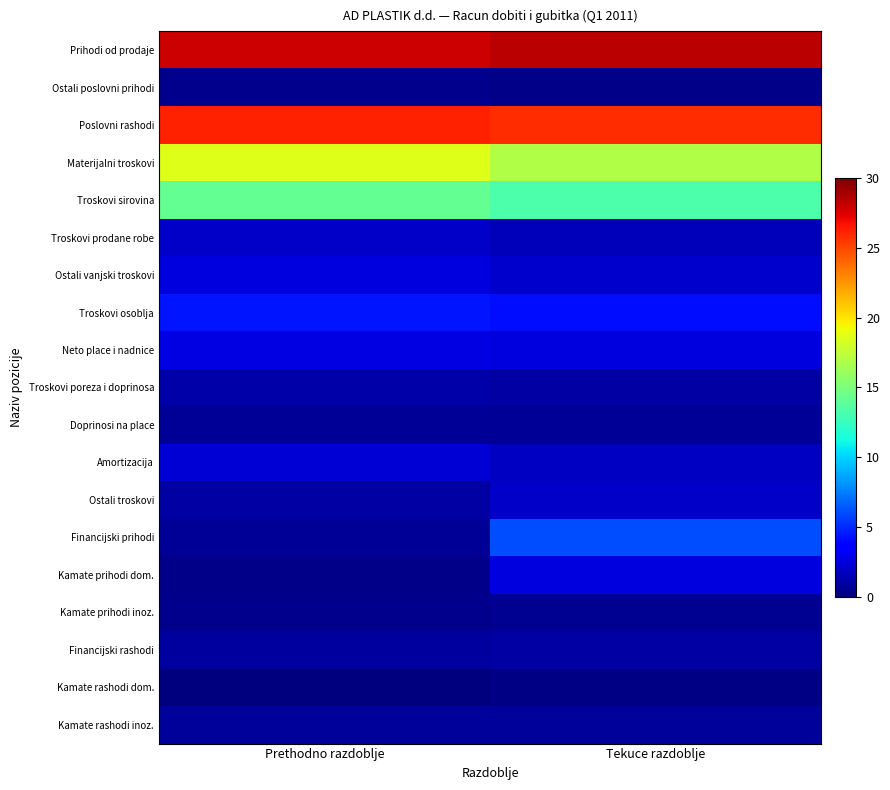

What is the greatest value displayed?

28.4